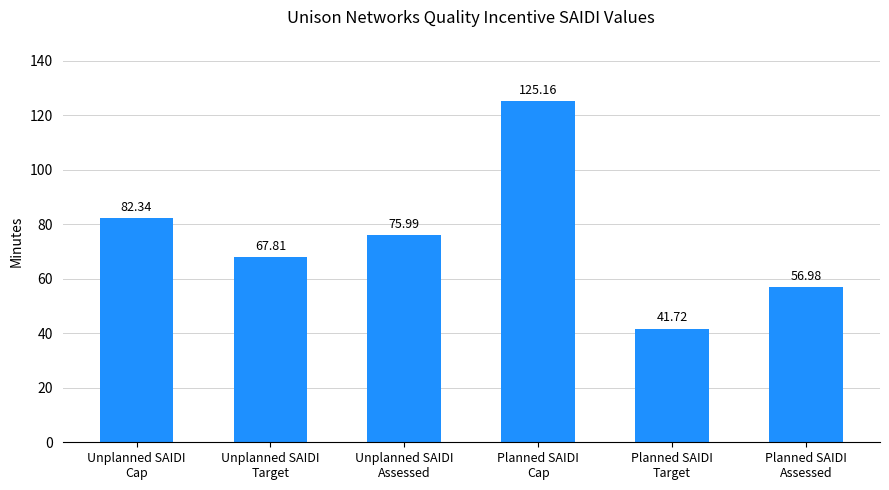

What is the ratio of the value at Planned SAIDI
Assessed to the value at Planned SAIDI
Target?

1.4